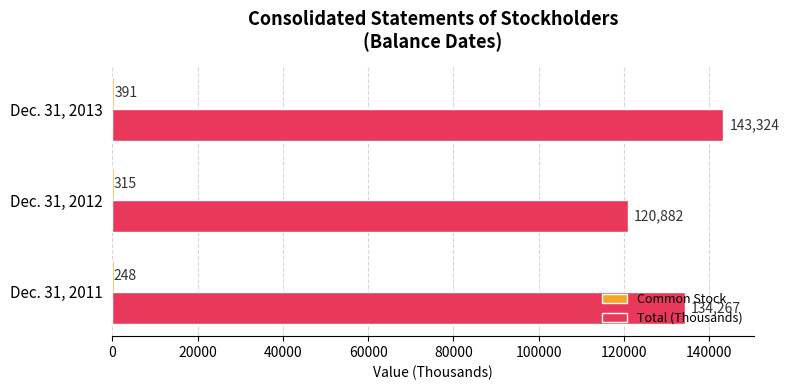

At which category is the sum across all series the highest?

Dec. 31, 2013